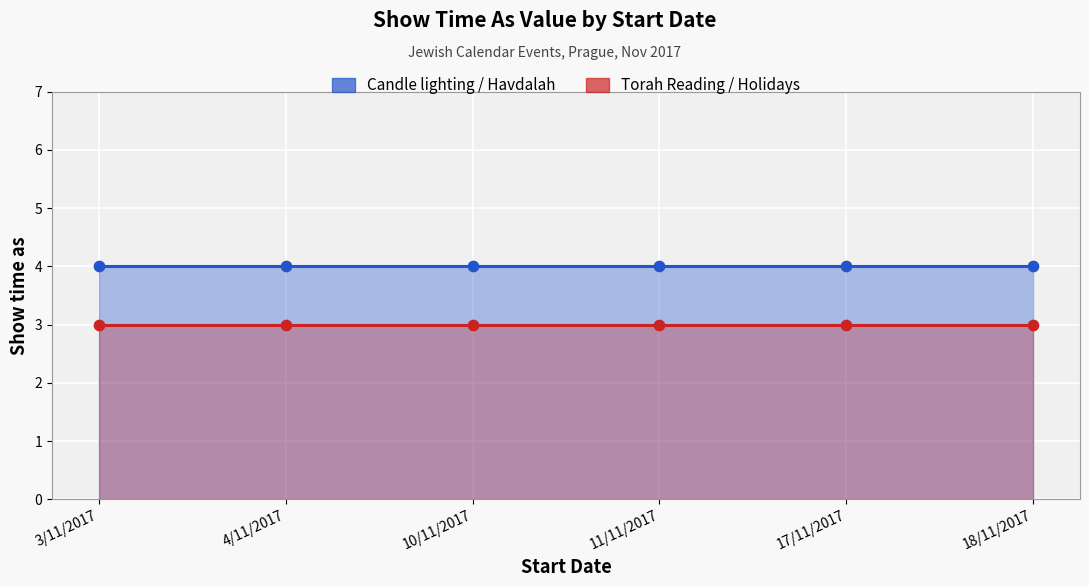

Which series reaches the maximum Y coordinate?

Show time as (Candle lighting / Havdalah)